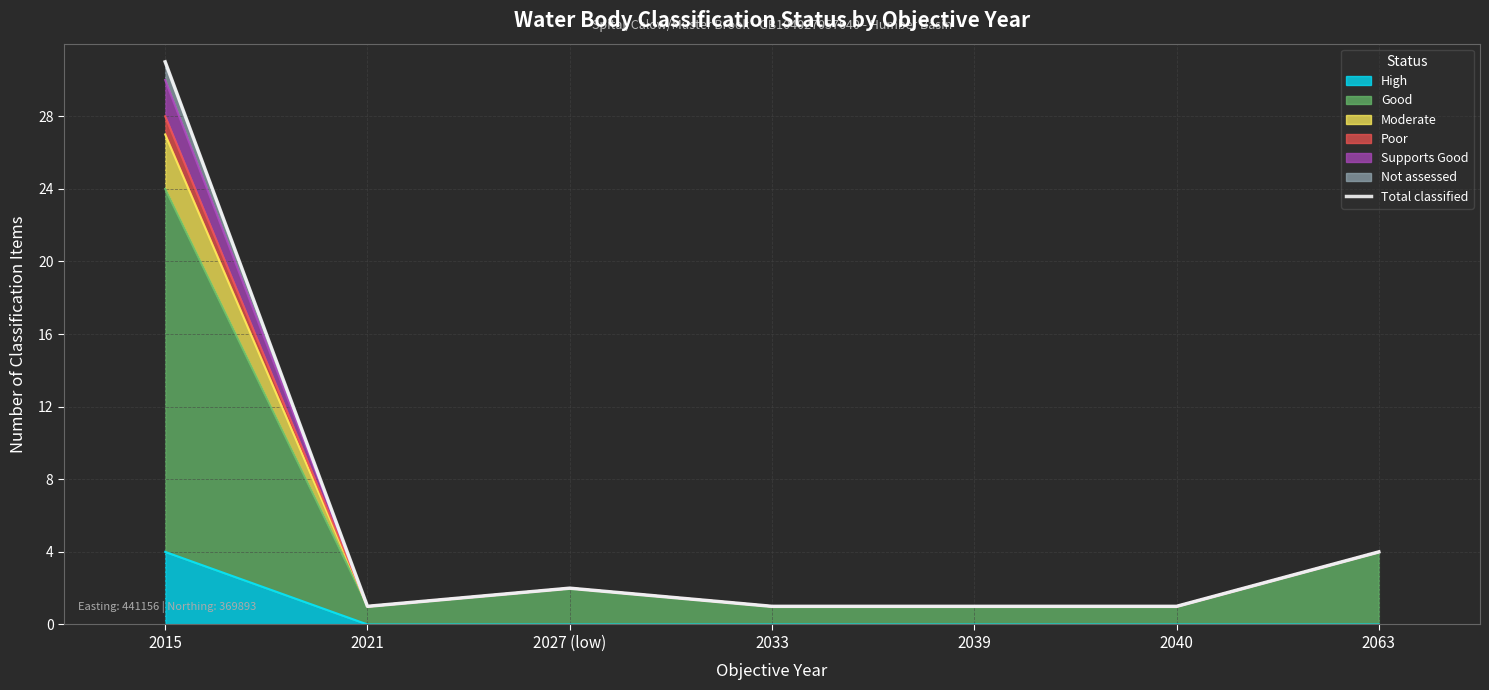

What is the change in value from 2027 (low) to 2033?

-1